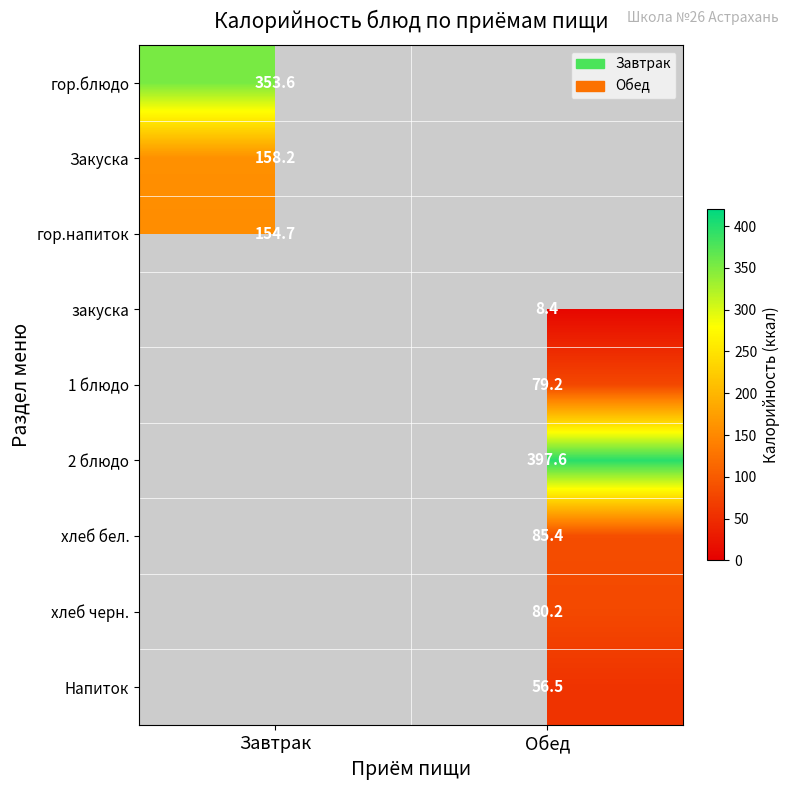

At which label does хлеб бел. first exceed 85?

Обед